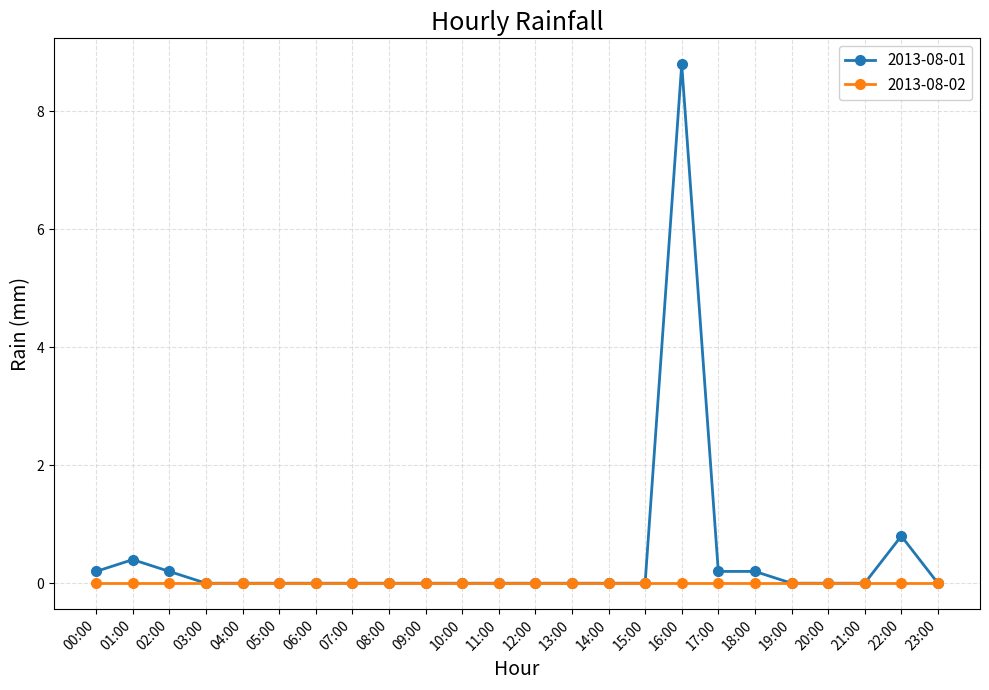

Where is 2013-08-01 nearest to the value 4?

22:00